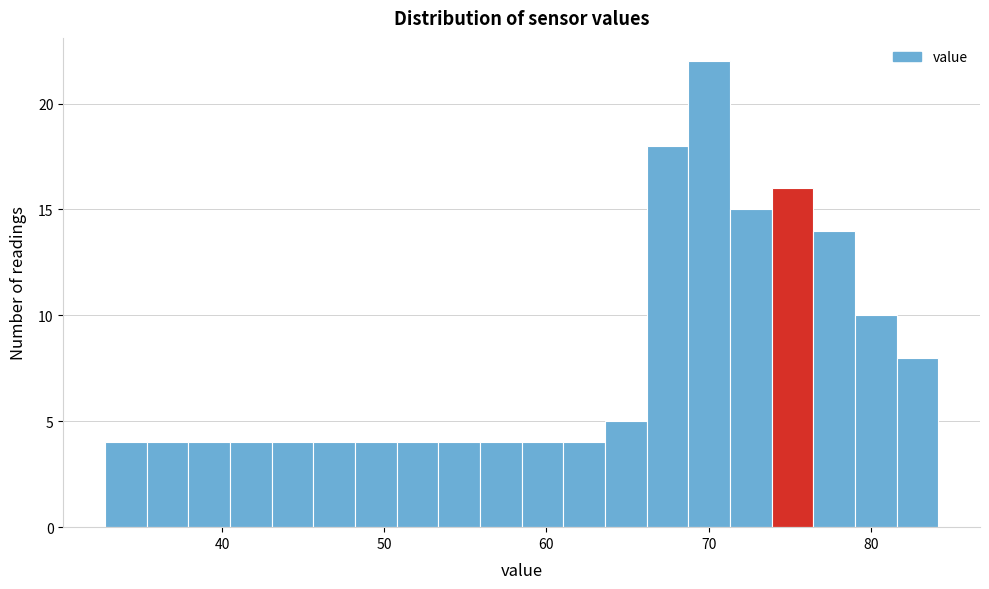

Read against the x-axis, roughly where is the centre of the tallest bar?

70